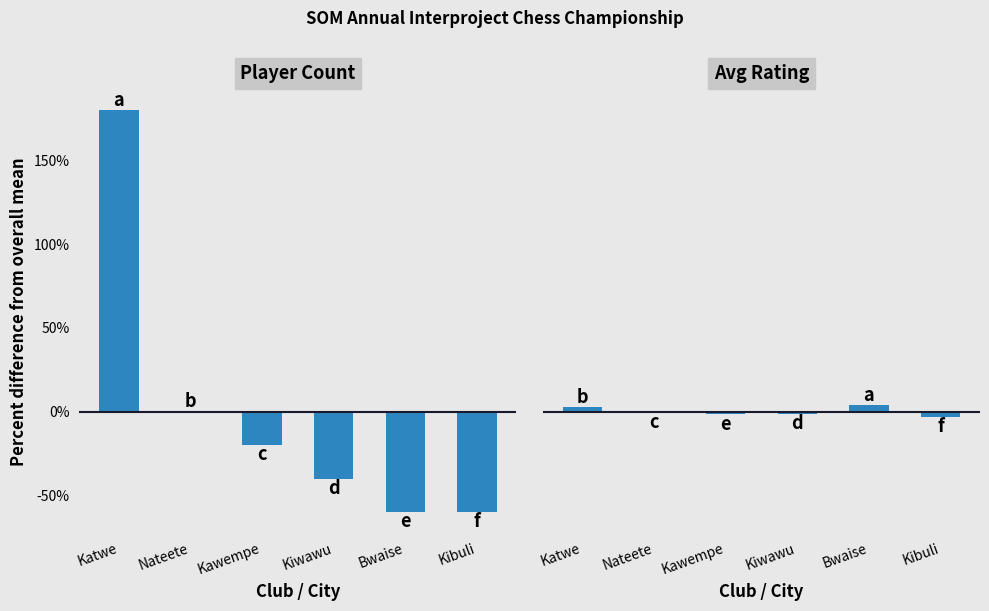

What is the approximate value of Player Count at Katwe?

180.0